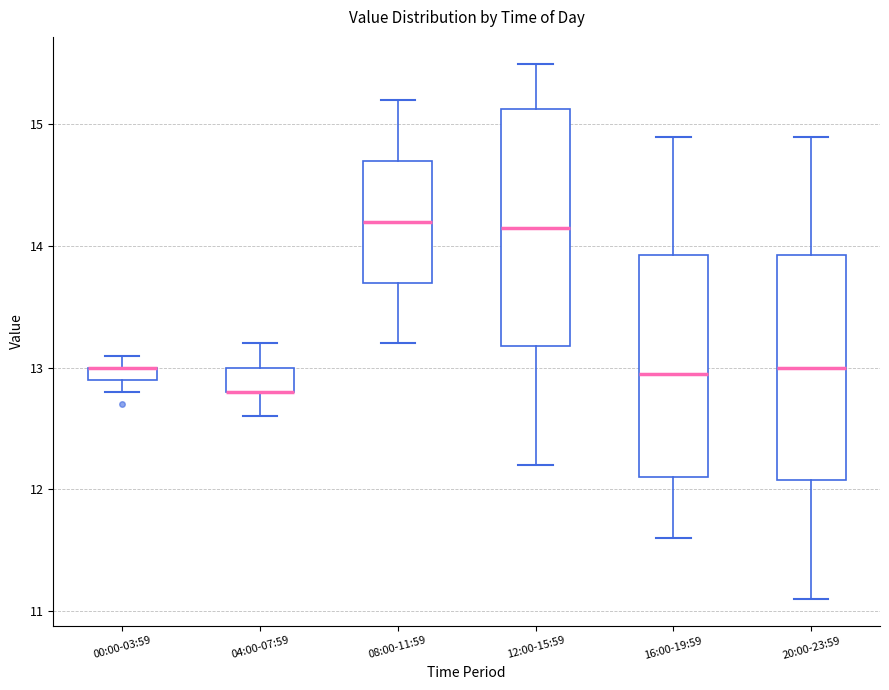

Where is the lower edge of the box for 08:00-11:59 on the y-axis? The values are not printed on the chart, so give them approximately, as read against the axis.

13.7